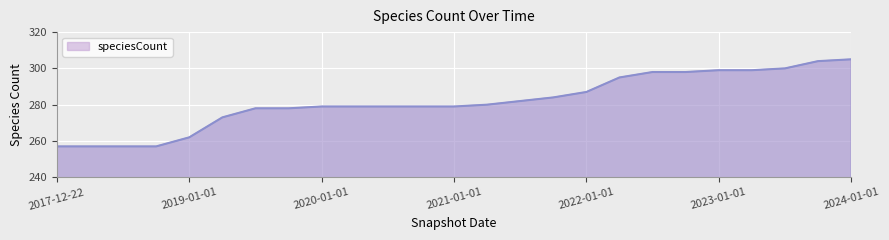

Does the chart display data point markers on the line(s)?

No